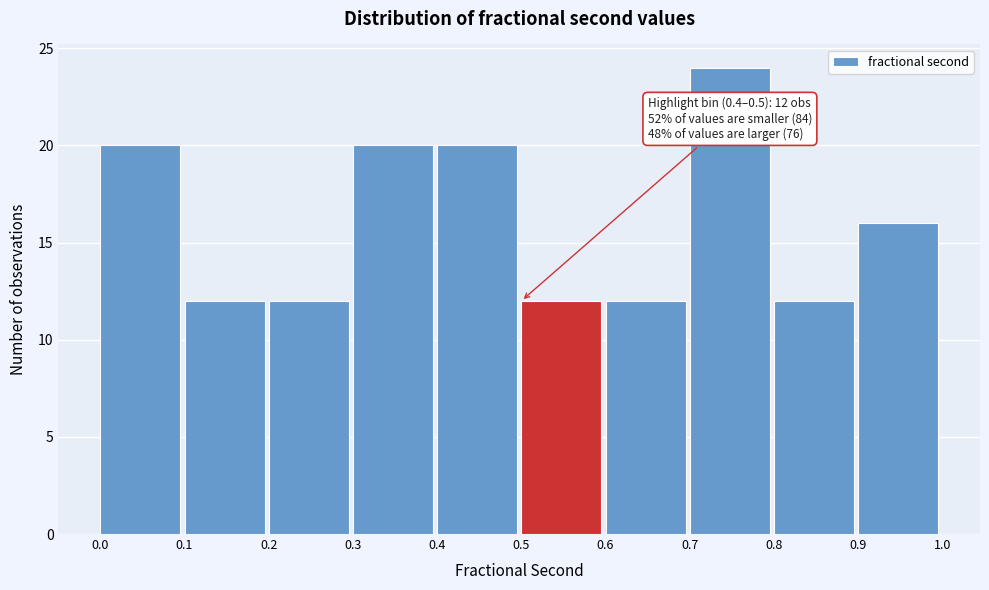

Over which range of the x-axis is the bar tallest?

0.7 to 0.8